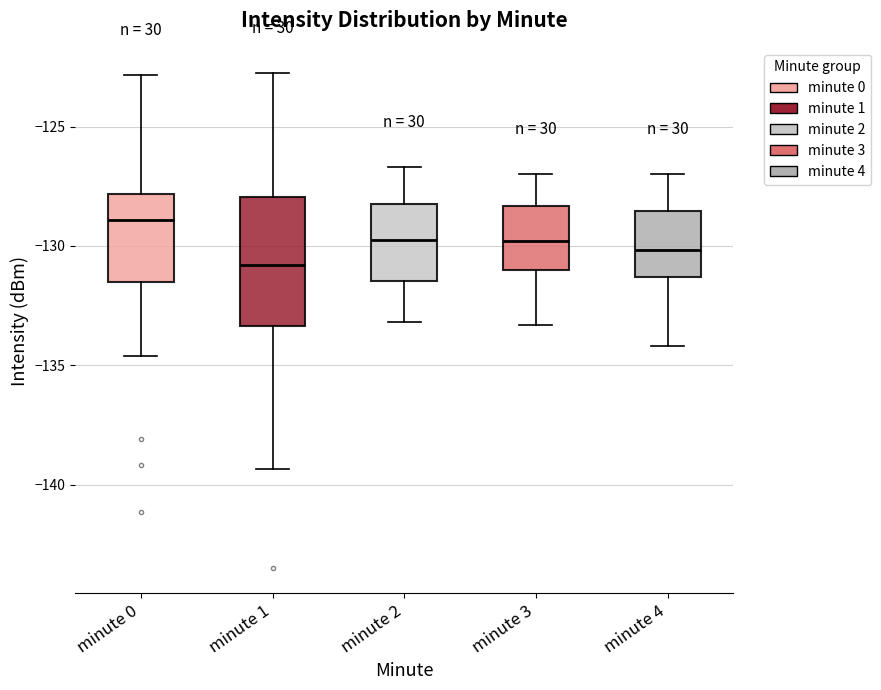

Comparing the boxes themselves (not the whiskers), which one is the tallest?

minute 1